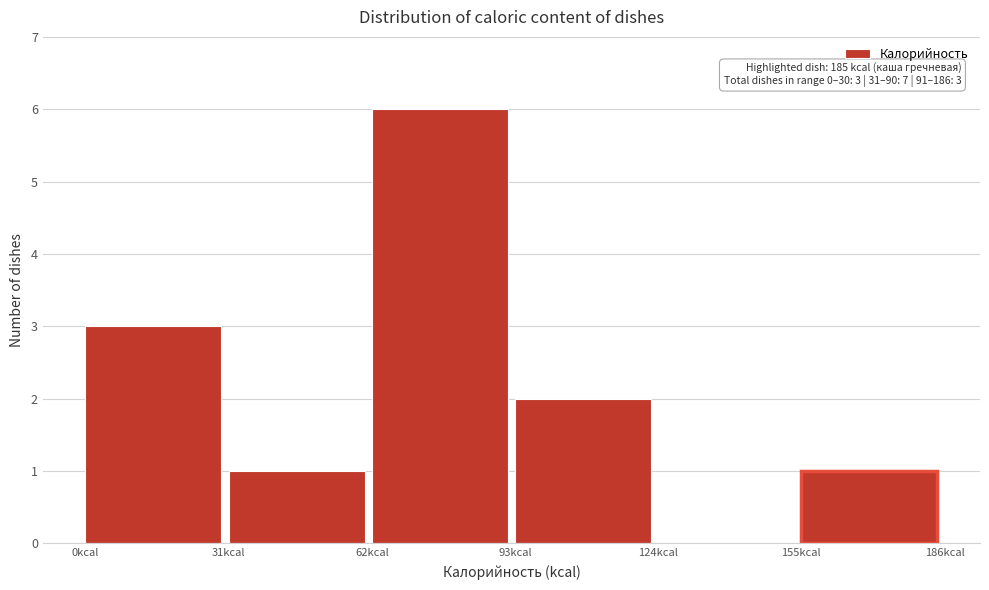

Which range on the x-axis has the tallest bar?

62 to 93